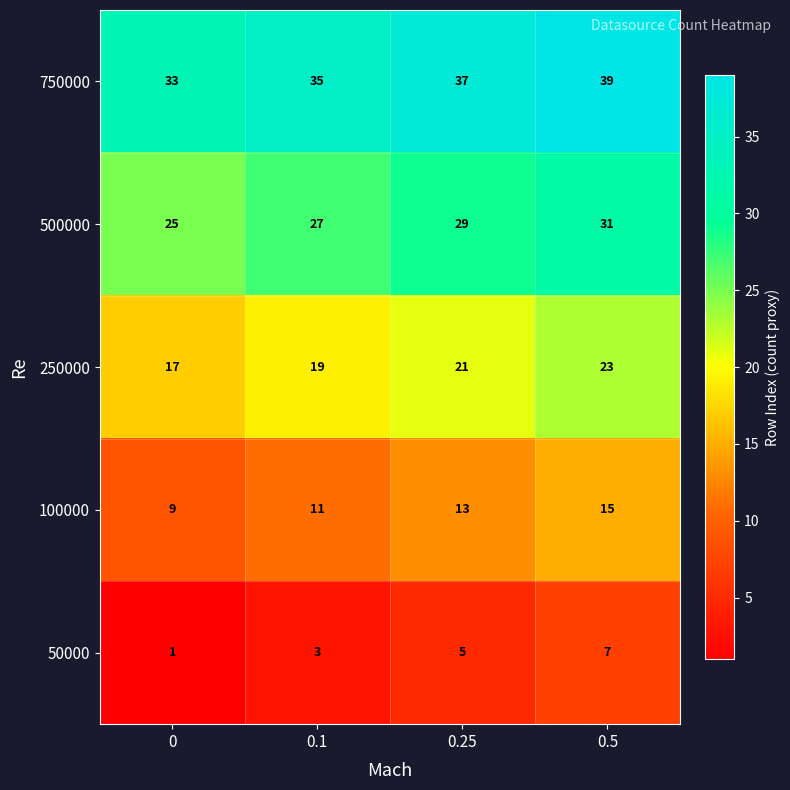

Reading left to right, list all the values displayed in this chart.

750000: 33	35	37	39
500000: 25	27	29	31
250000: 17	19	21	23
100000: 9	11	13	15
50000: 1	3	5	7